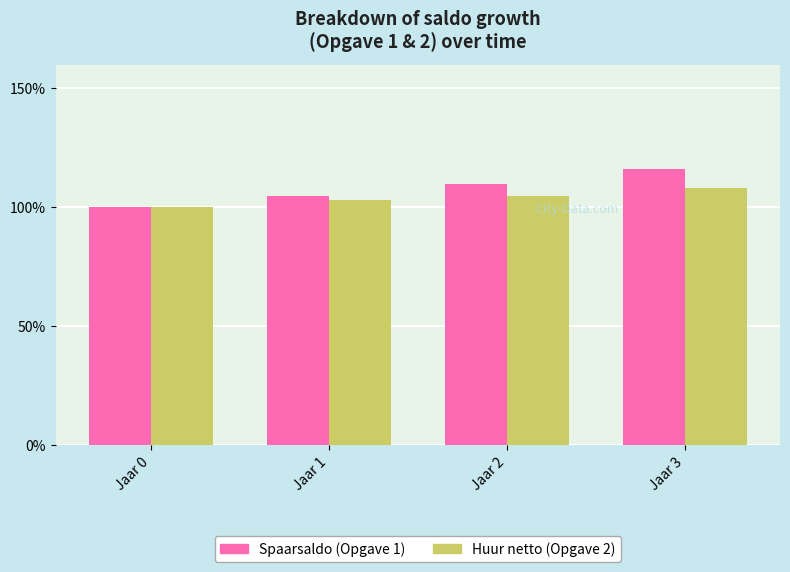

Rank the series by their average value, from highest to lowest.

Spaarsaldo (Opgave 1), Huur netto (Opgave 2)